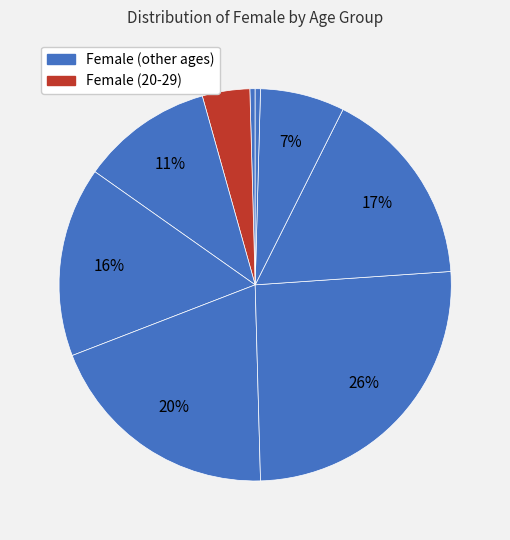

How many segments does this pie chart have?

9